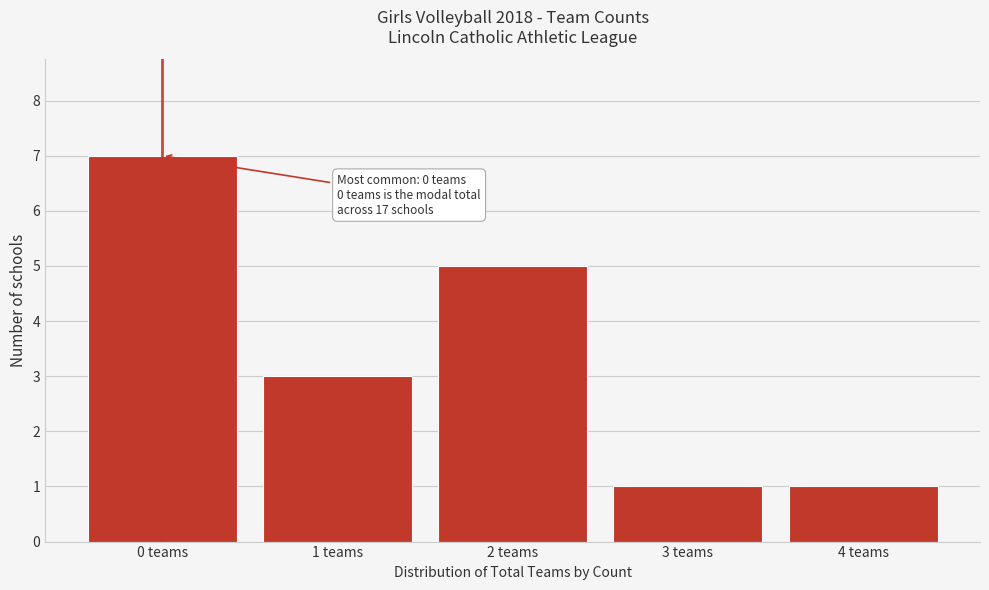

Which range on the x-axis has the tallest bar?

-0.5 to 0.5